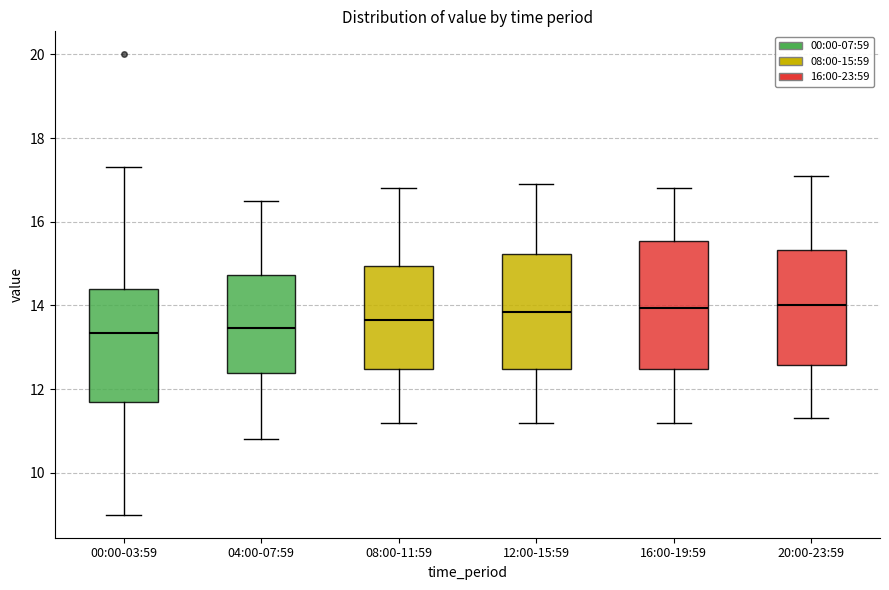

Comparing the boxes themselves (not the whiskers), which one is the tallest?

16:00-19:59